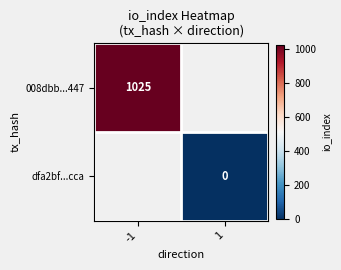

True or false: 008dbb...447 has a value of 1025 at -1.

True